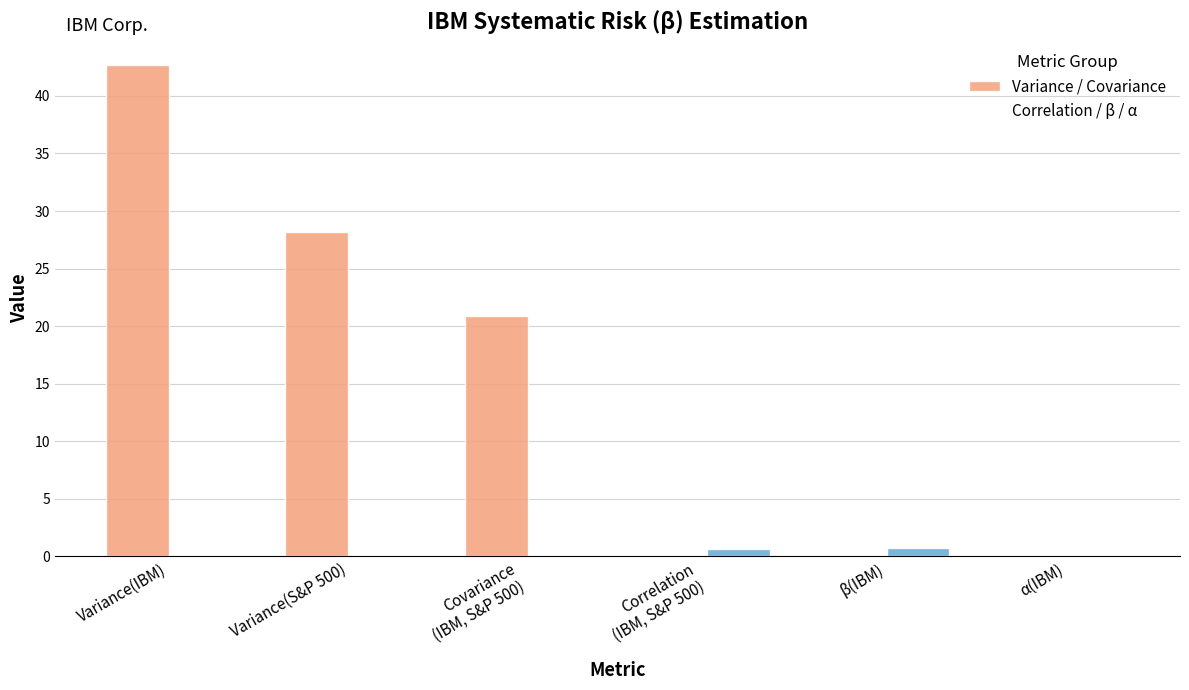

What is the difference between the Correlation / β / α values at β(IBM) and Variance(S&P 500)?

0.7